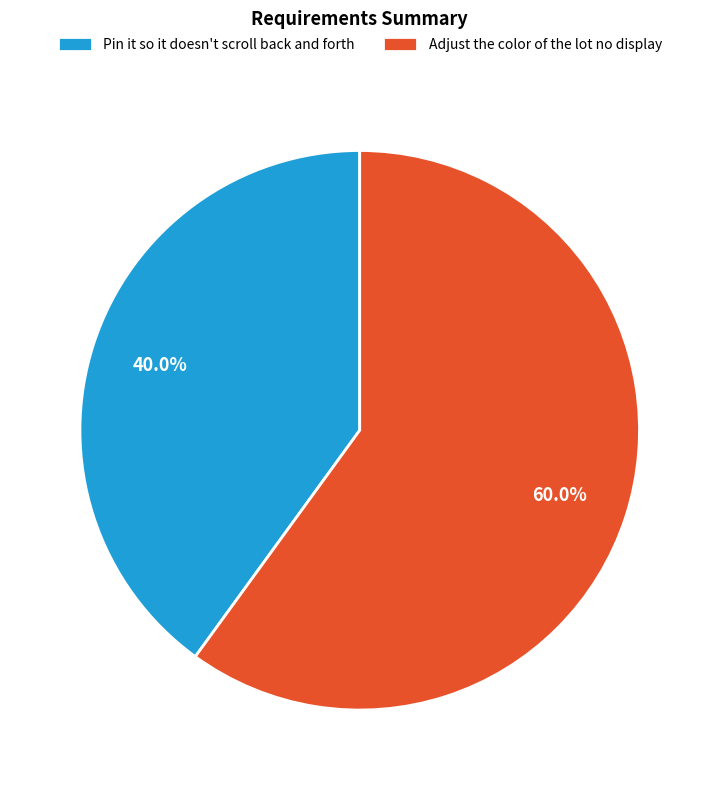

To the nearest percent, what percentage of the pie is Pin it so it doesn't scroll back and forth?

40%